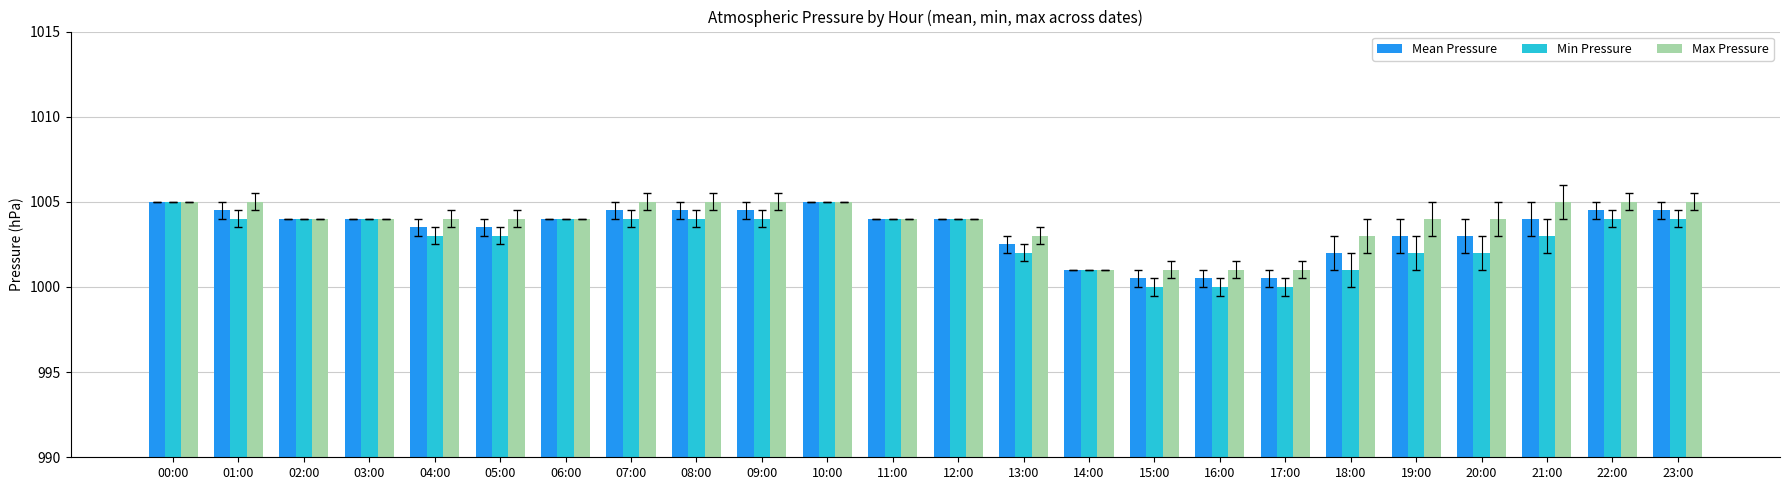

Count the Mean Pressure values in the range 1003 to 1004.

10